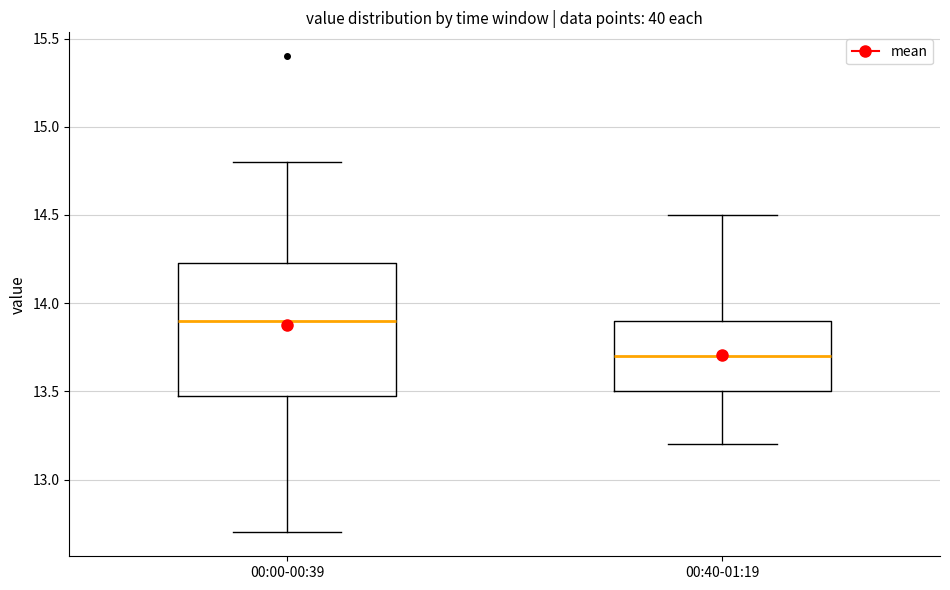

Comparing the boxes themselves (not the whiskers), which one is the tallest?

00:00-00:39